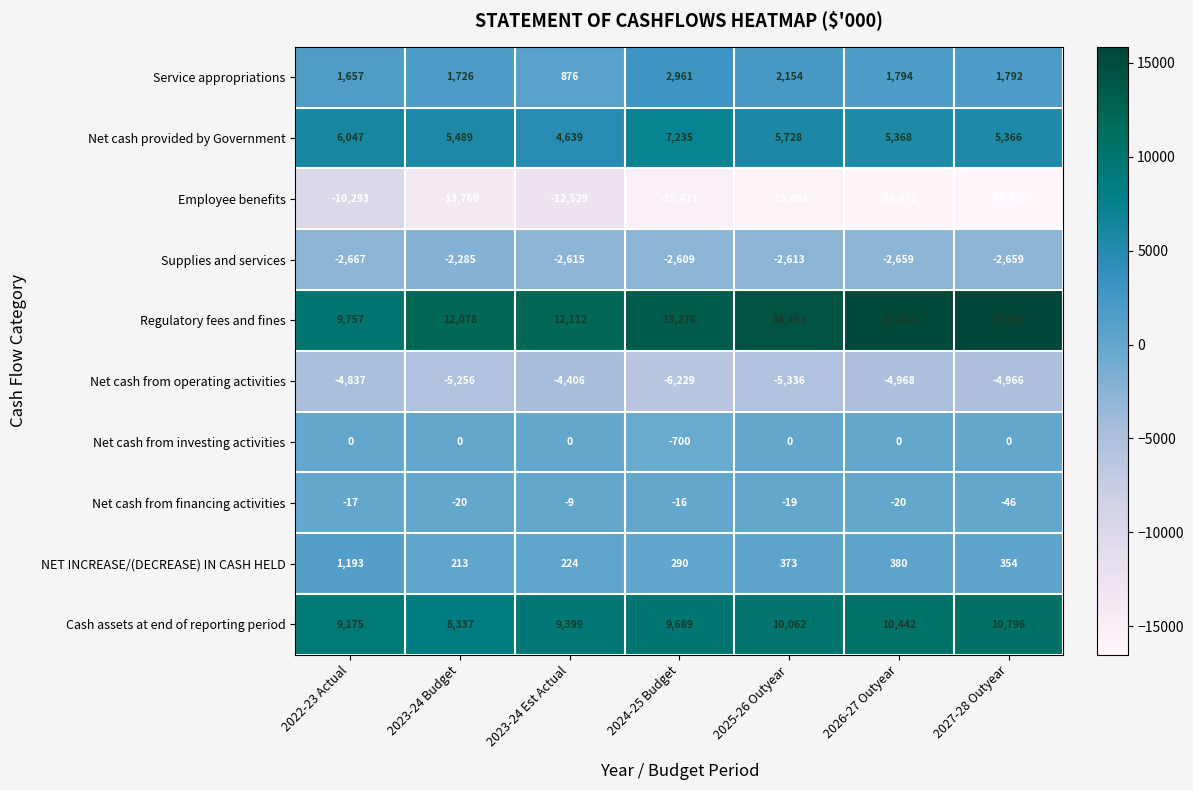

What is the average value of the Cash assets at end of reporting period series?

9700